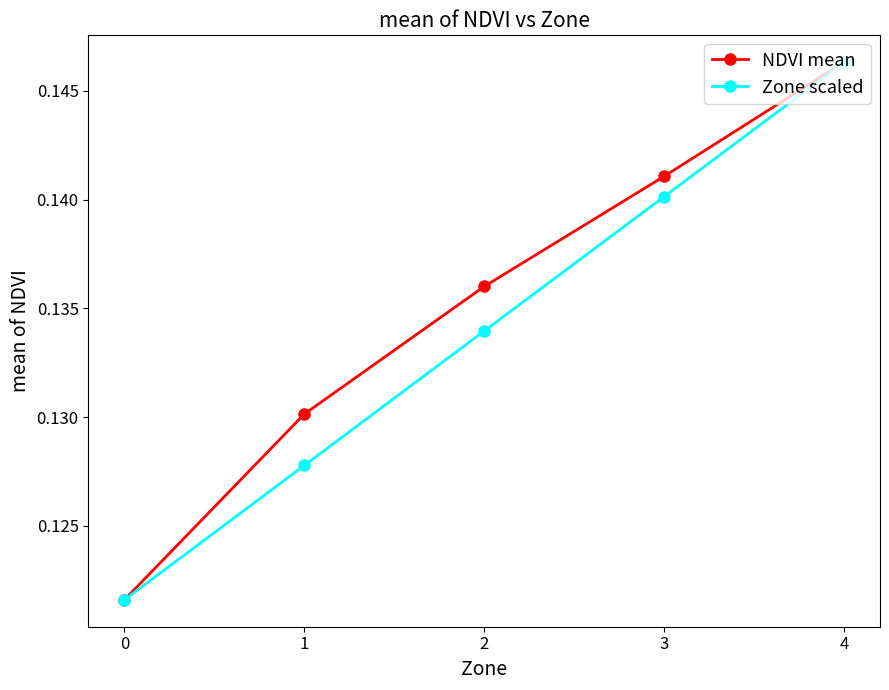

At which category is the sum across all series the highest?

4